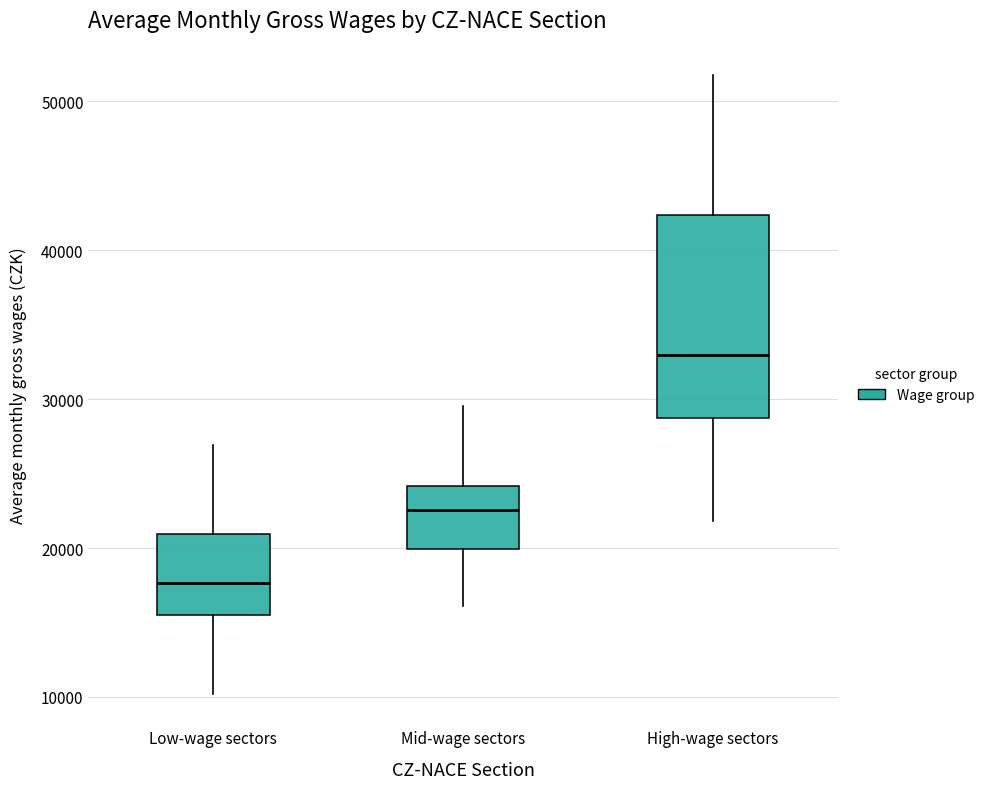

Reading left to right, transcribe this box plot: for each box, give where its median line is, the range the box spans, and where its two whiskers end, as read against the y-axis. The values are not printed on the chart, so give them approximately, as read against the axis.

Low-wage sectors: median 18000, box 15000 to 21000, whiskers 10000 to 27000
Mid-wage sectors: median 23000, box 20000 to 24000, whiskers 16000 to 30000
High-wage sectors: median 33000, box 29000 to 42000, whiskers 22000 to 52000